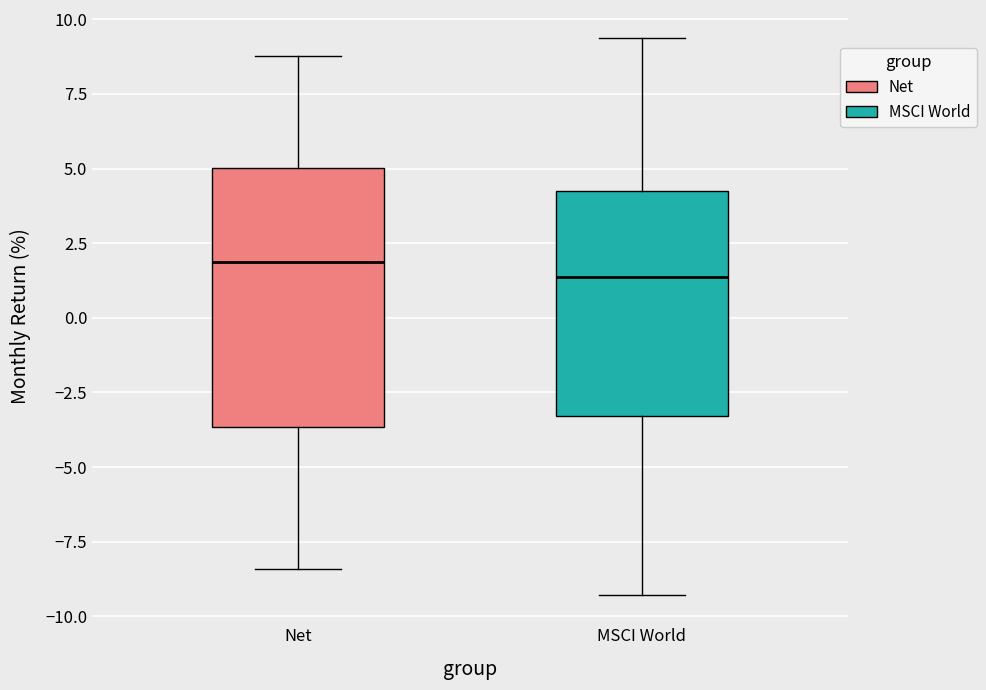

Which box is the tallest, from its lower edge to its upper edge?

Net